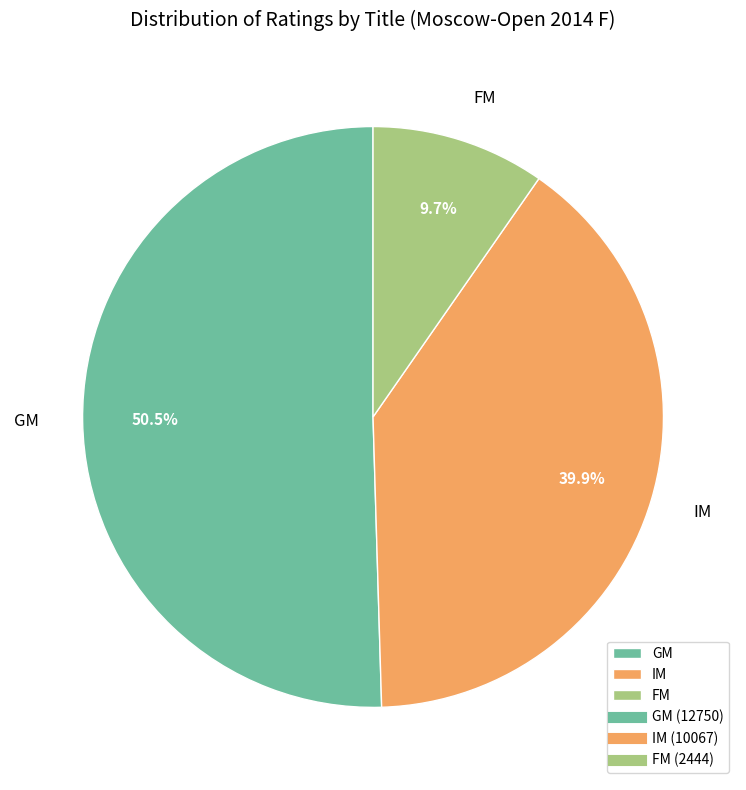

Rank the categories by value from highest to lowest.

GM, IM, FM